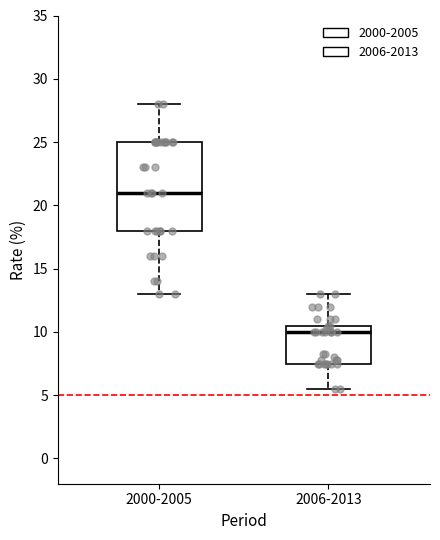

Which box has the lowest median line?

2006-2013